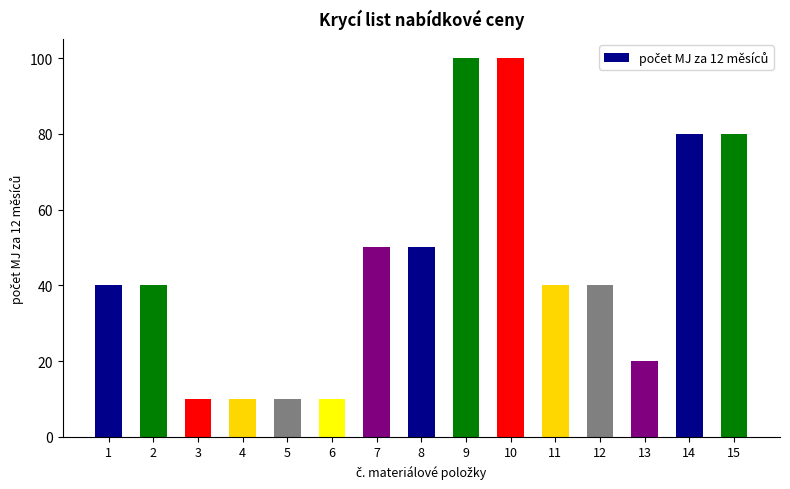

What is the ratio of the value at 12 to the value at 15?

0.5